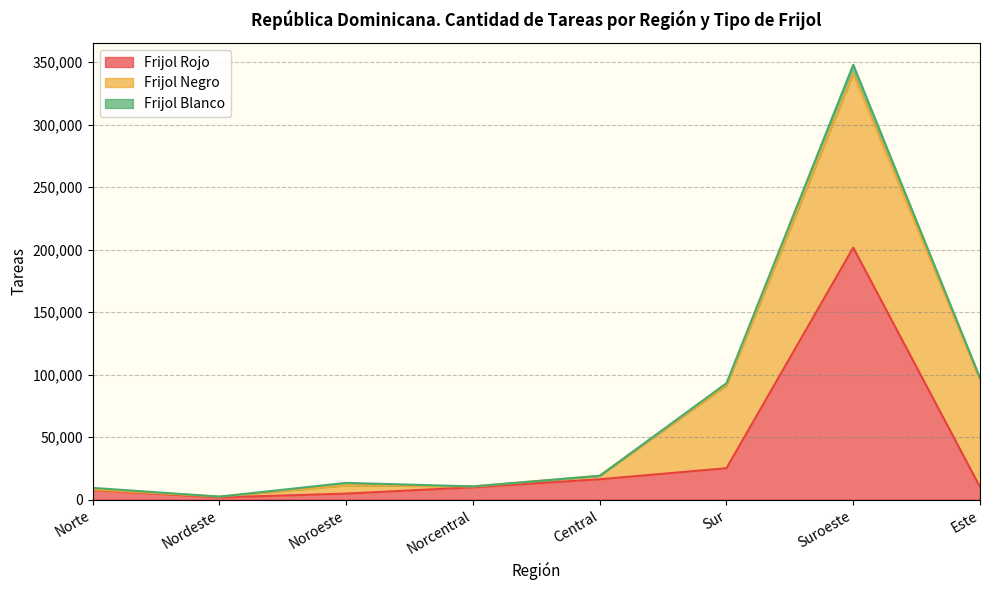

How many lines are shown in the chart?

3